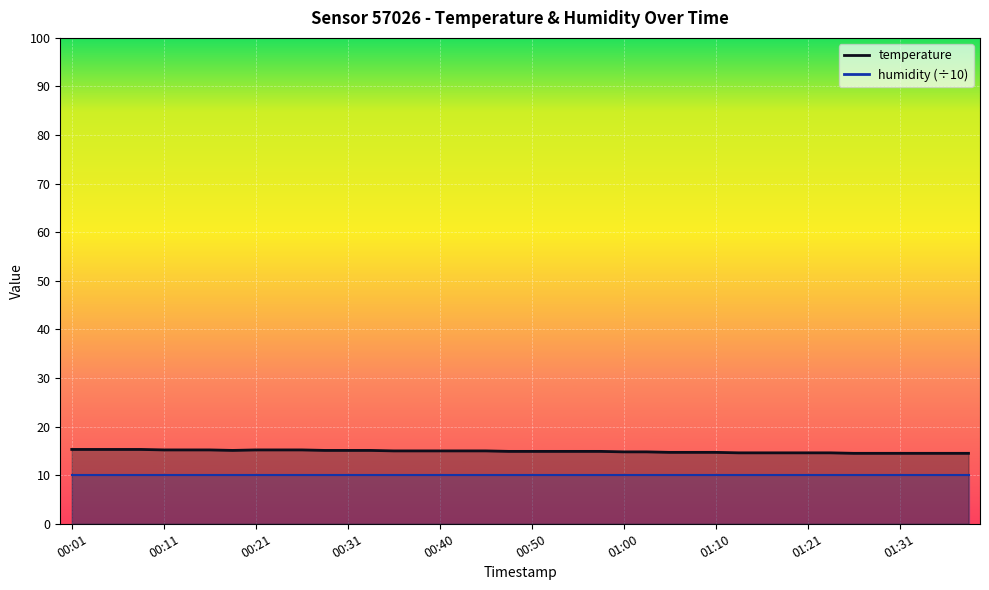

List the labels in order of value, smallest first.

01:26, 01:28, 01:31, 01:33, 01:36, 01:38, 01:13, 01:16, 01:18, 01:21, 01:23, 01:05, 01:08, 01:10, 01:00, 01:02, 00:48, 00:50, 00:53, 00:55, 00:58, 00:36, 00:38, 00:40, 00:43, 00:45, 00:18, 00:28, 00:31, 00:33, 00:11, 00:13, 00:16, 00:21, 00:23, 00:26, 00:01, 00:04, 00:06, 00:09